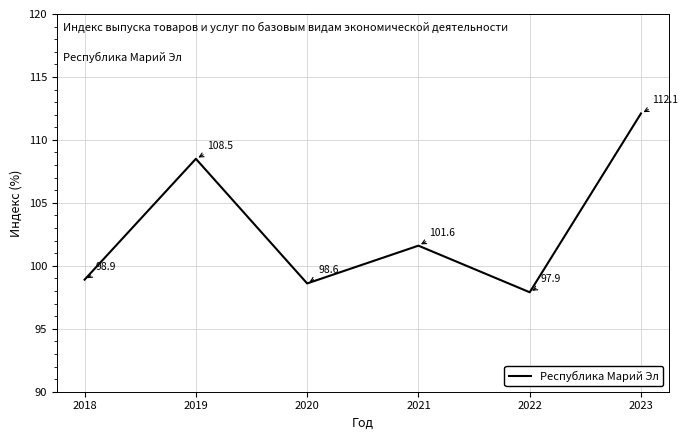

The chart shows a value of 98.6 at 2020. True or false?

True